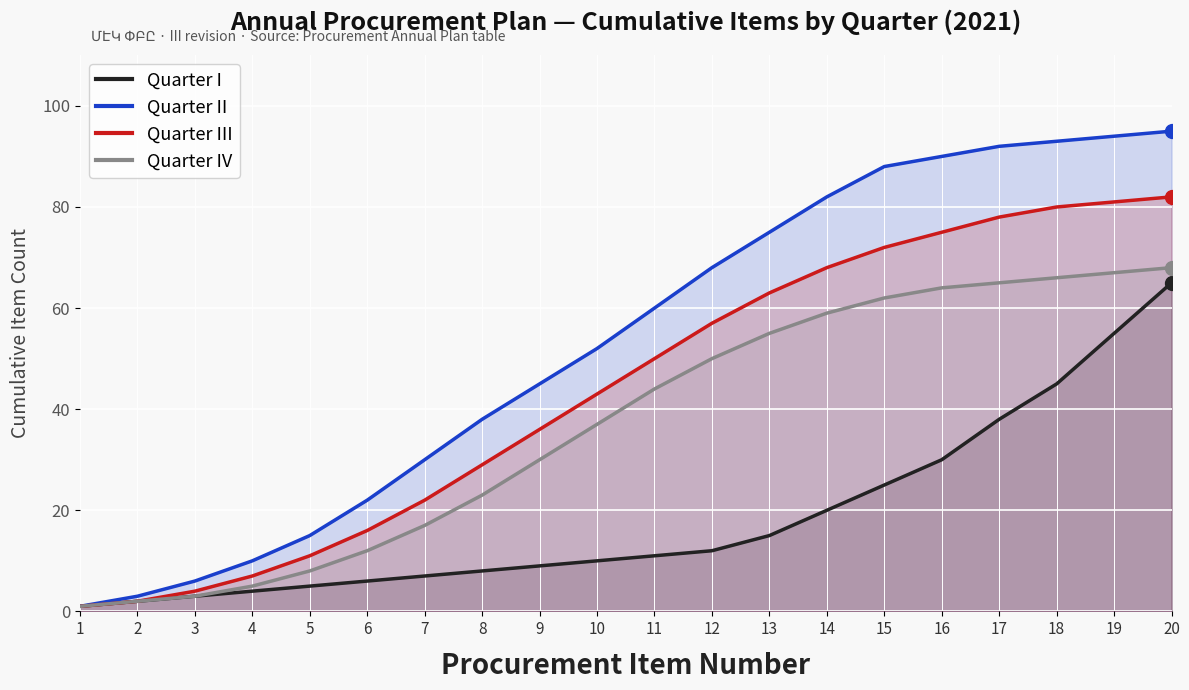

True or false: Quarter I and Quarter II intersect in this chart.

False